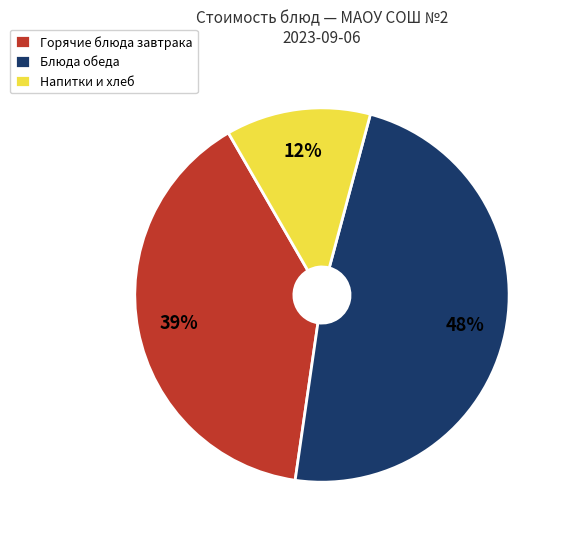

To the nearest percent, what is the average slice percentage?

33%